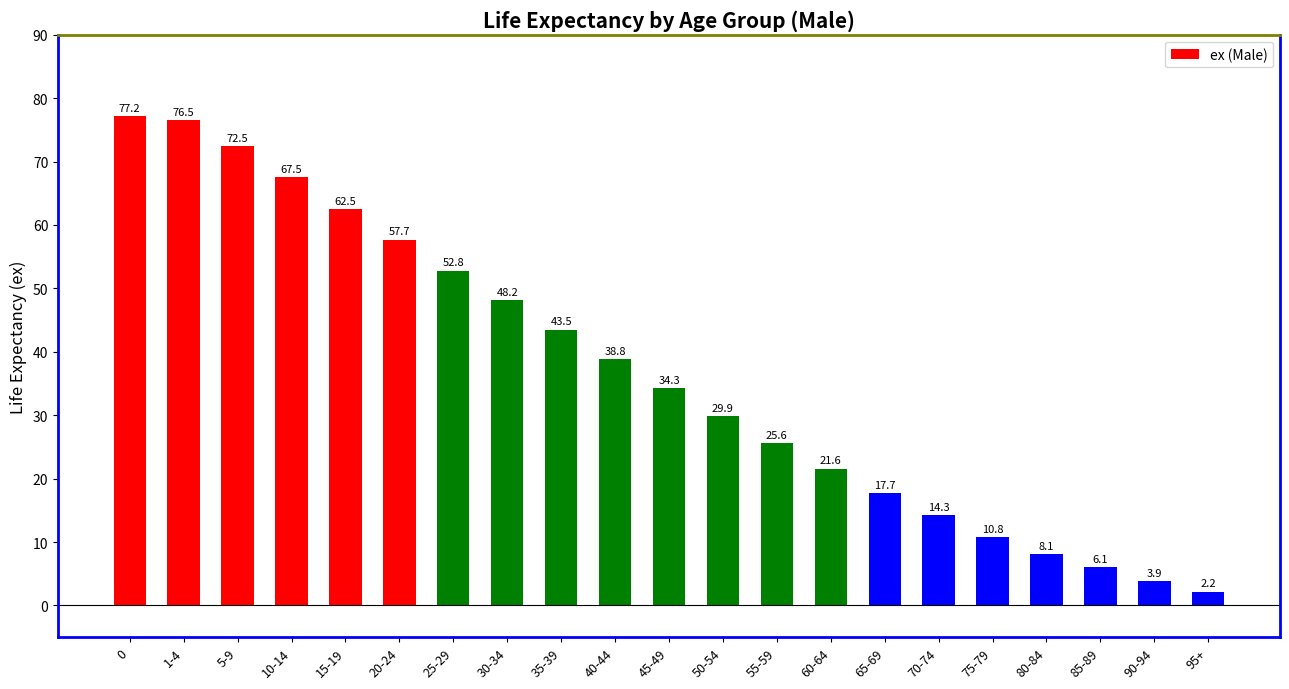

Reading left to right, what are all the values shown in this chart?

77.2	76.5	72.5	67.5	62.5	57.7	52.8	48.2	43.5	38.8	34.3	29.9	25.6	21.6	17.7	14.3	10.8	8.1	6.1	3.9	2.2